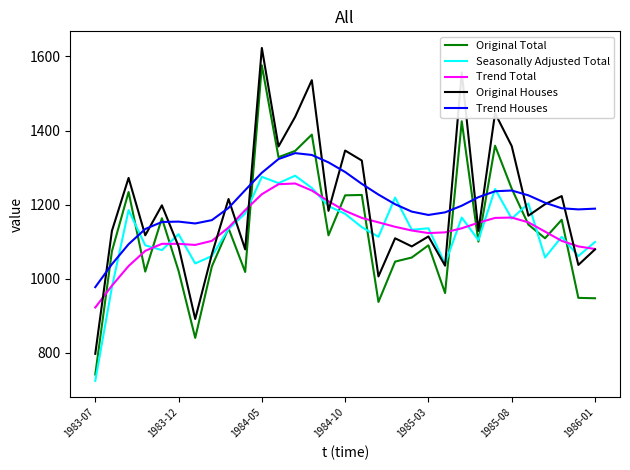

Is this an area chart (filled region under the line)?

No